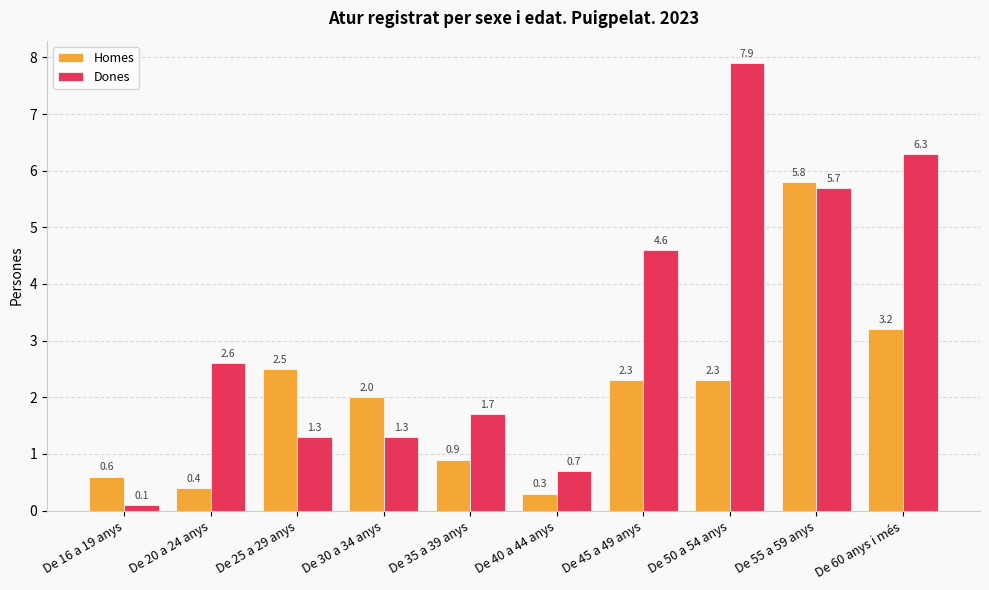

Which series changed the most between De 16 a 19 anys and De 30 a 34 anys?

Homes